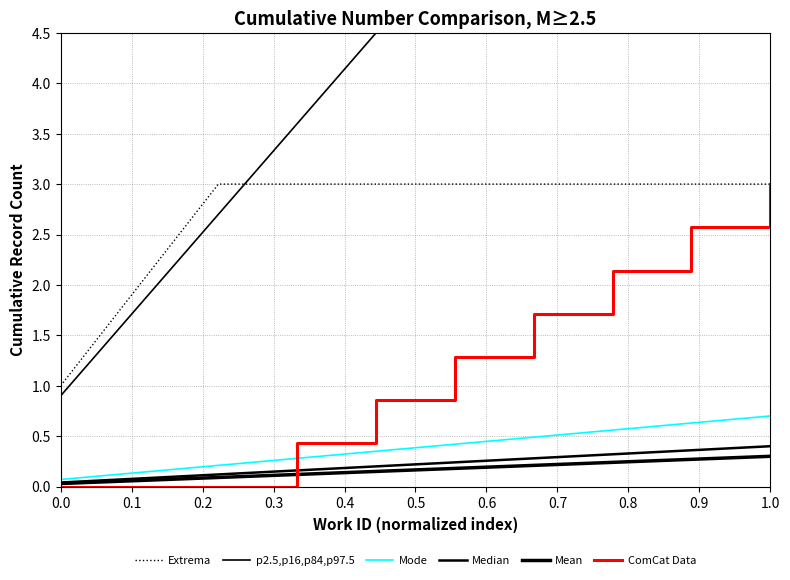

List the series in order of their peak value, highest first.

p2.5,p16,p84,p97.5, Extrema, ComCat Data, Mode, Median, Mean